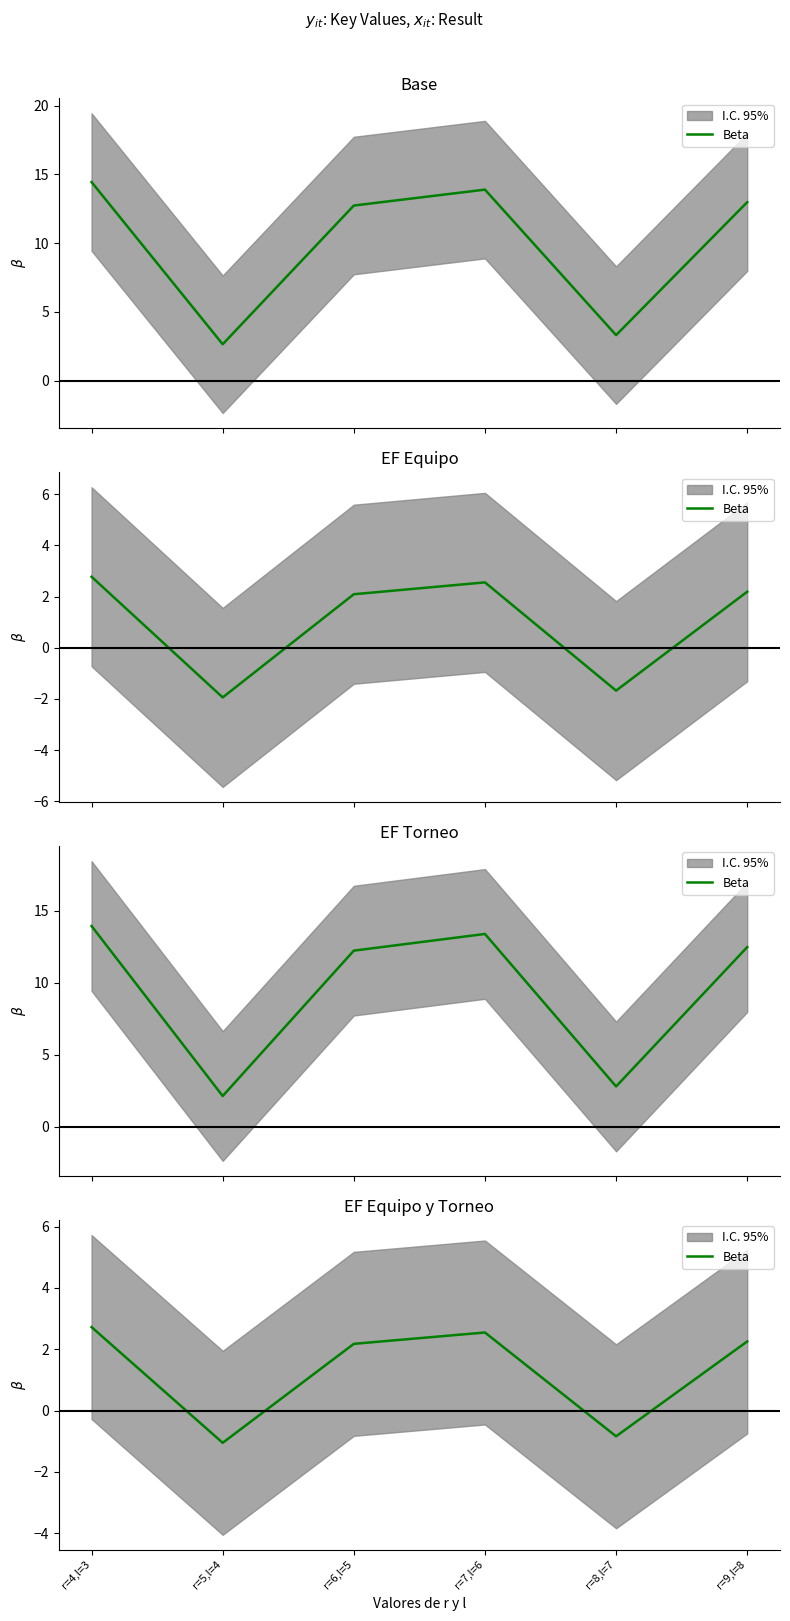

Reading left to right, extract all data points from this chart.

r=4,l=3=2.7	r=5,l=4=-1.1	r=6,l=5=2.2	r=7,l=6=2.5	r=8,l=7=-0.8	r=9,l=8=2.3